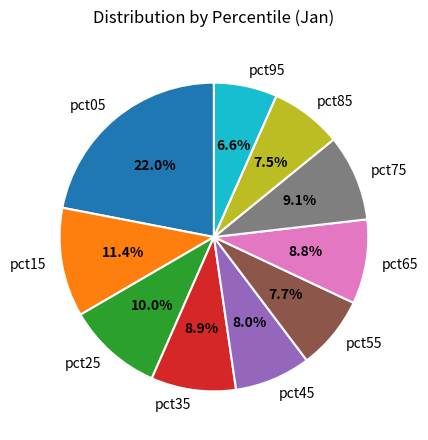

What percentage is the pct55 slice, to the nearest percent?

8%